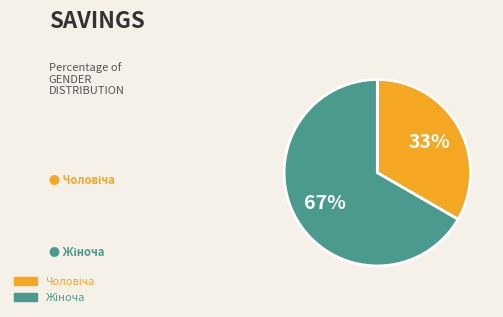

Is there any slice that represents more than half of the pie?

Yes